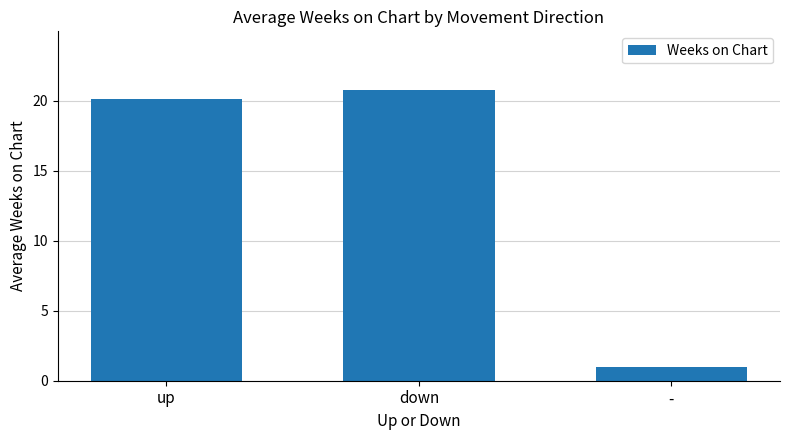

Are the bars horizontal?

No